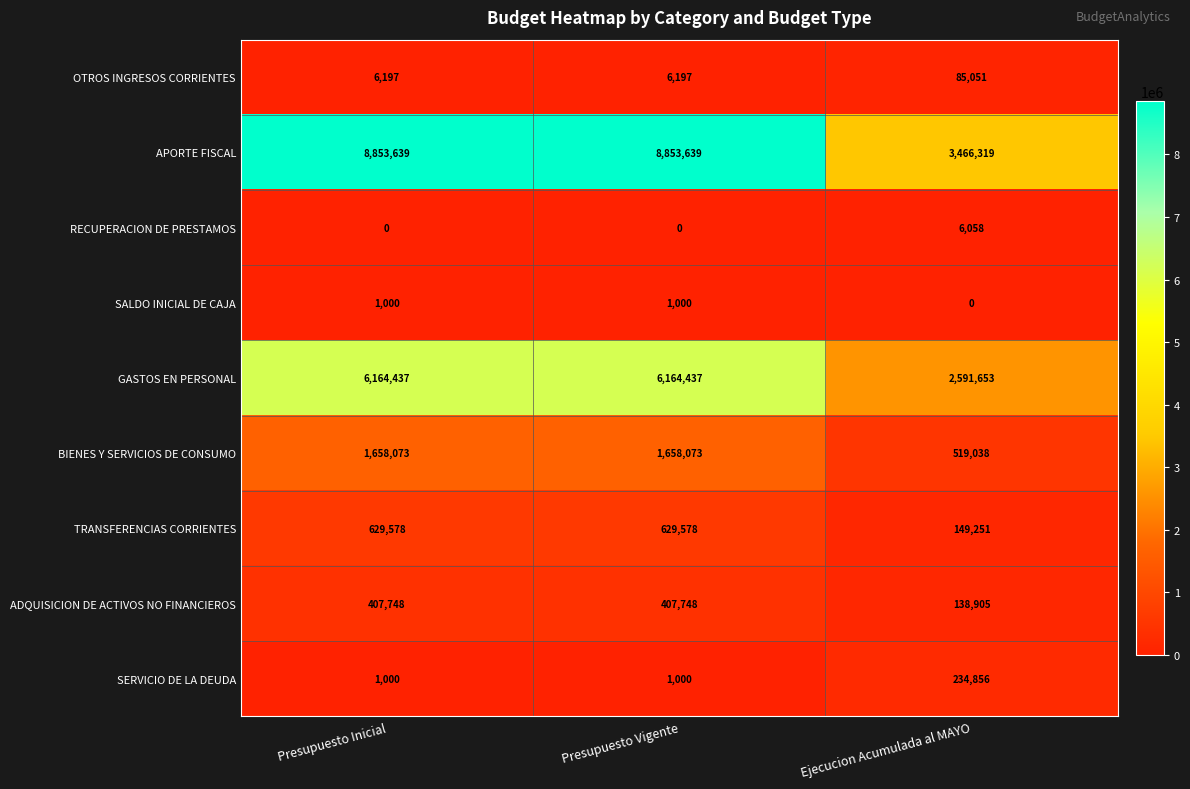

Reading left to right, list all the values displayed in this chart.

OTROS INGRESOS CORRIENTES: 6197	6197	85051
APORTE FISCAL: 8853639	8853639	3466319
RECUPERACION DE PRESTAMOS: 0	0	6058
SALDO INICIAL DE CAJA: 1000	1000	0
GASTOS EN PERSONAL: 6164437	6164437	2591653
BIENES Y SERVICIOS DE CONSUMO: 1658073	1658073	519038
TRANSFERENCIAS CORRIENTES: 629578	629578	149251
ADQUISICION DE ACTIVOS NO FINANCIEROS: 407748	407748	138905
SERVICIO DE LA DEUDA: 1000	1000	234856